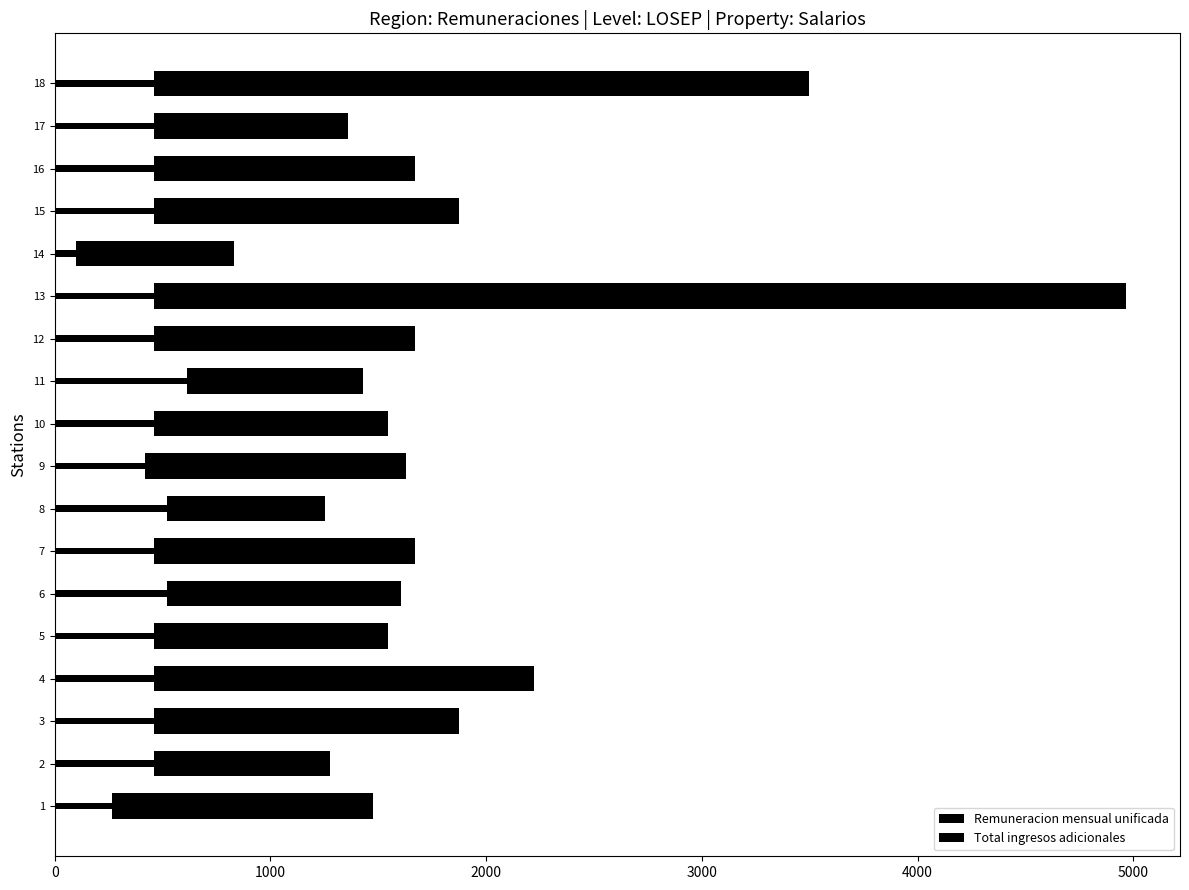

How many series are shown in this chart?

2